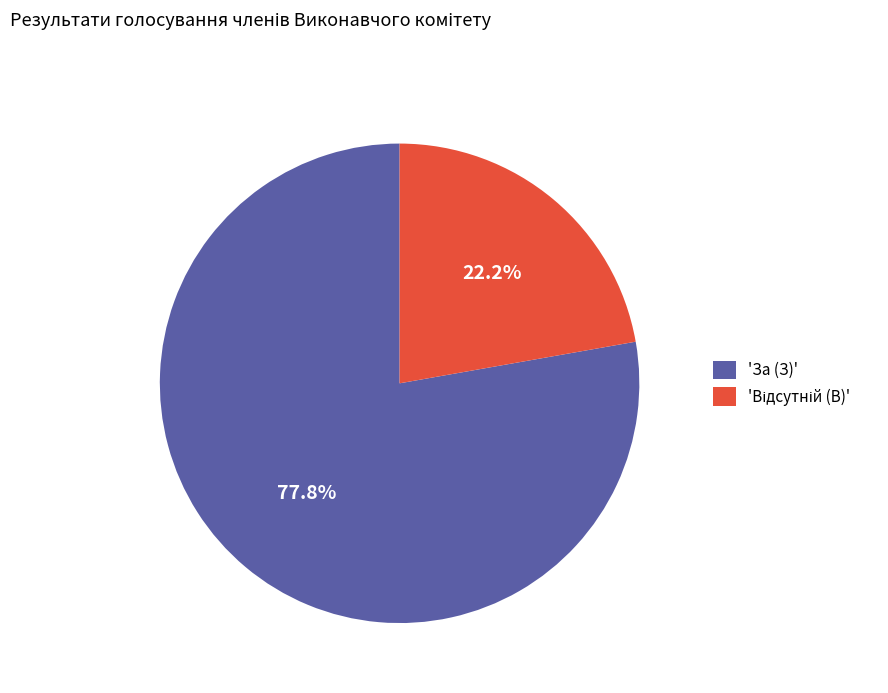

Which slice is the largest?

'За (З)'